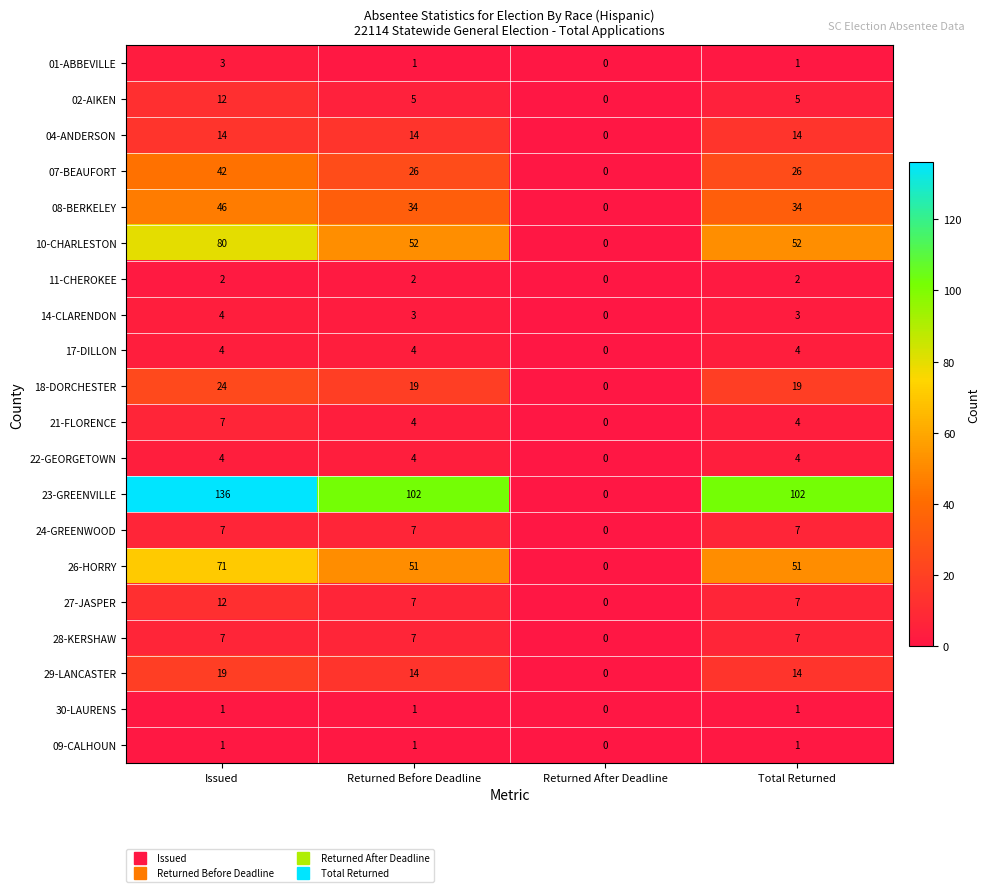

What is the average value of the 17-DILLON series?

3